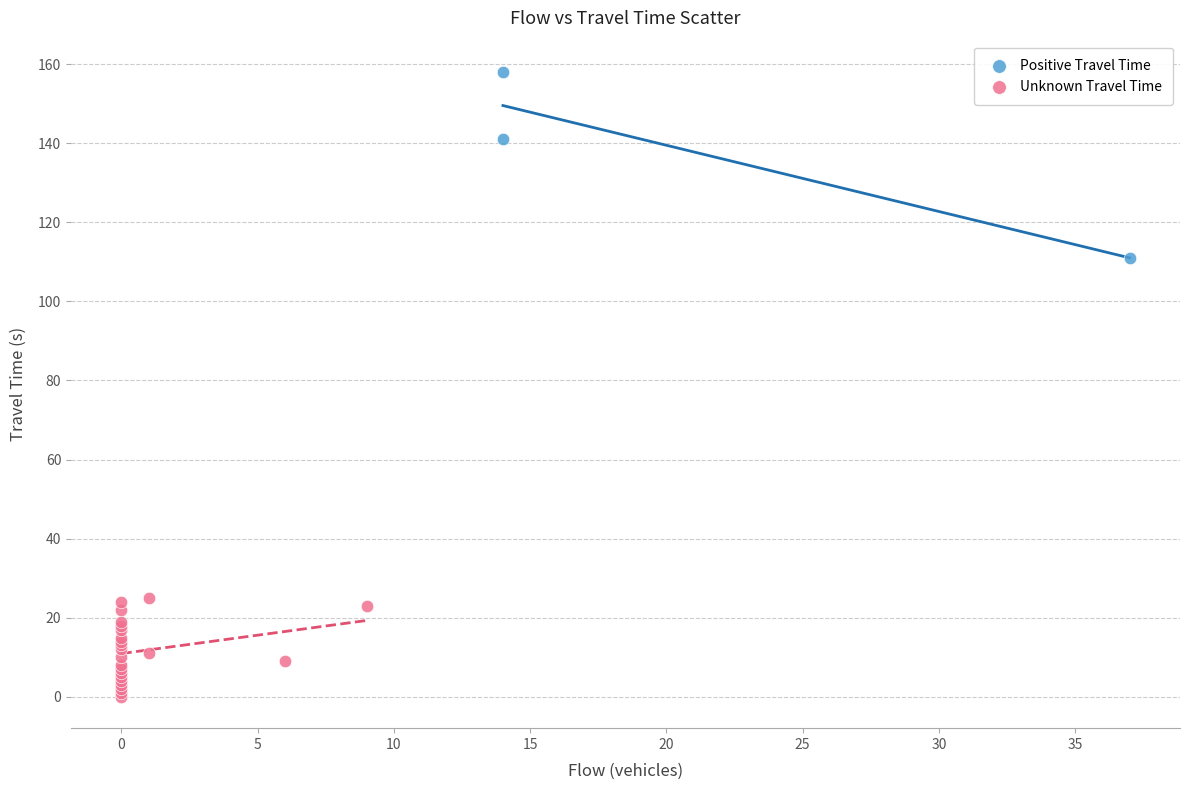

Which series has the largest Y range (max minus min)?

Positive Travel Time